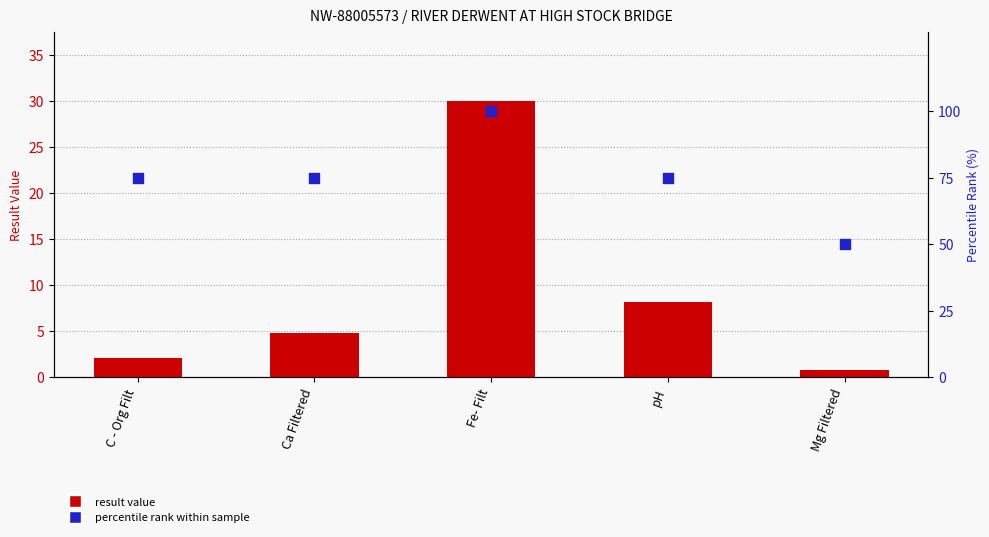

Which series has the largest total across all categories?

percentile rank within sample